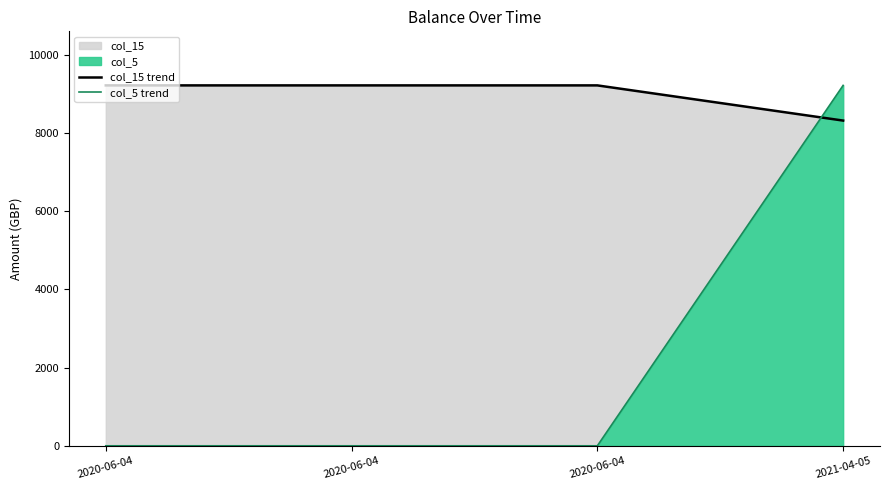

True or false: col_5 trend and col_15 trend cross at least once.

True